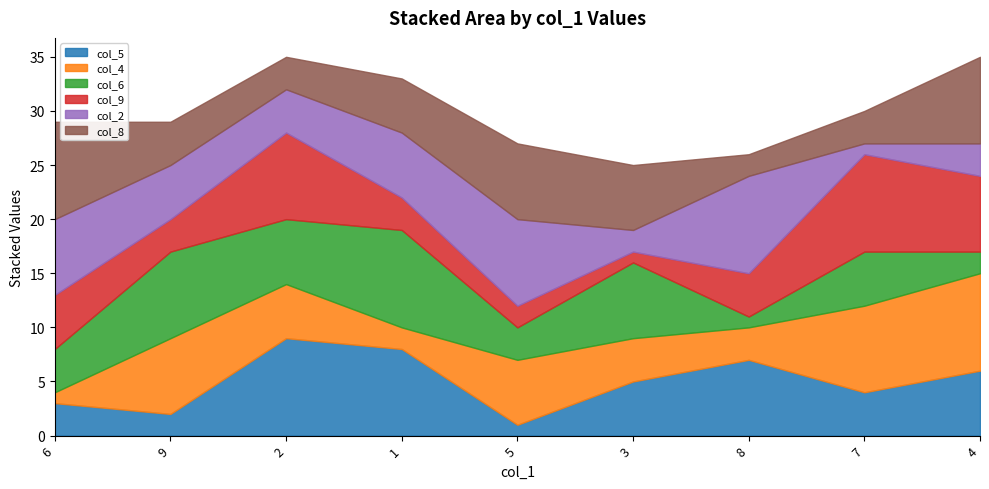

The value of col_5 at 8 is 3. True or false?

False